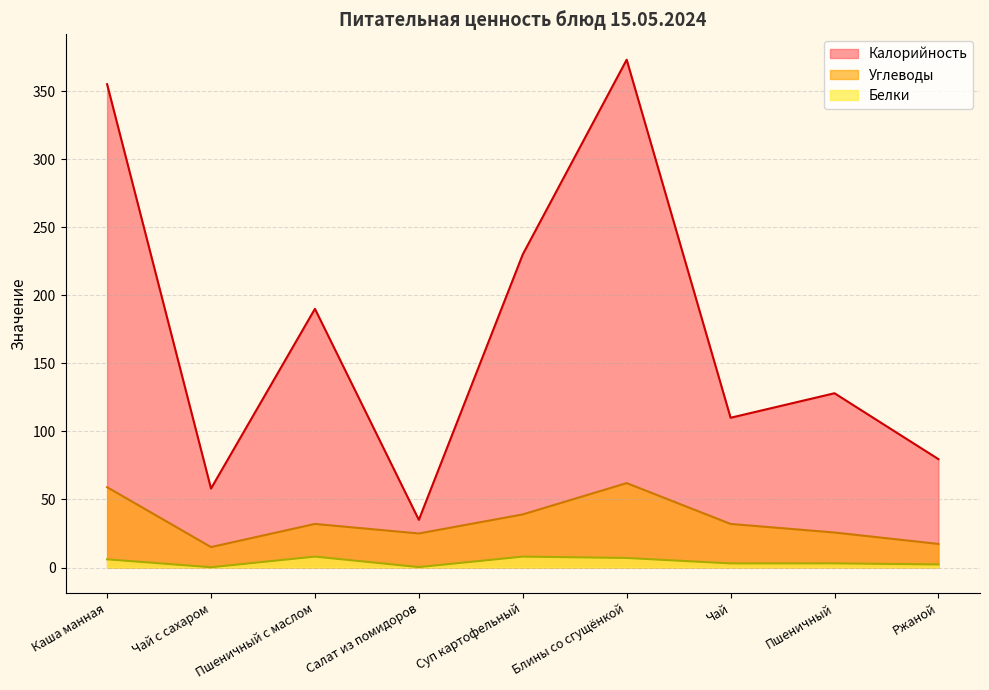

Between Пшеничный с маслом and Салат из помидоров, which series saw the biggest shift?

Калорийность